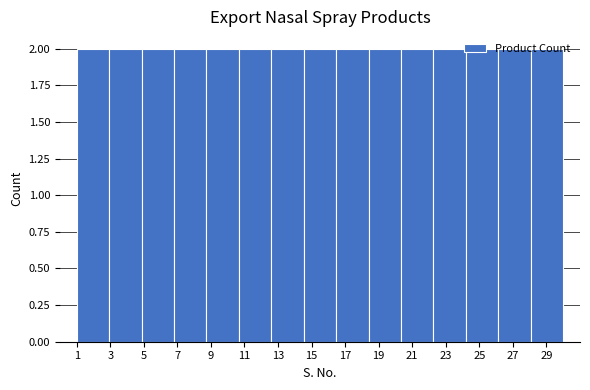

Reading left to right, transcribe this chart: for each bar, give the range it covers on the x-axis and its height. Neither the bar edges nor the heights are printed on the chart, so give them approximately, as read against the axes.

1.0 to 3.0: 2
3.0 to 4.8: 2
4.8 to 6.8: 2
6.8 to 8.8: 2
8.8 to 10.6: 2
10.6 to 12.6: 2
12.6 to 14.6: 2
14.6 to 16.4: 2
16.4 to 18.4: 2
18.4 to 20.4: 2
20.4 to 22.2: 2
22.2 to 24.2: 2
24.2 to 26.2: 2
26.2 to 28.0: 2
28.0 to 30.0: 2